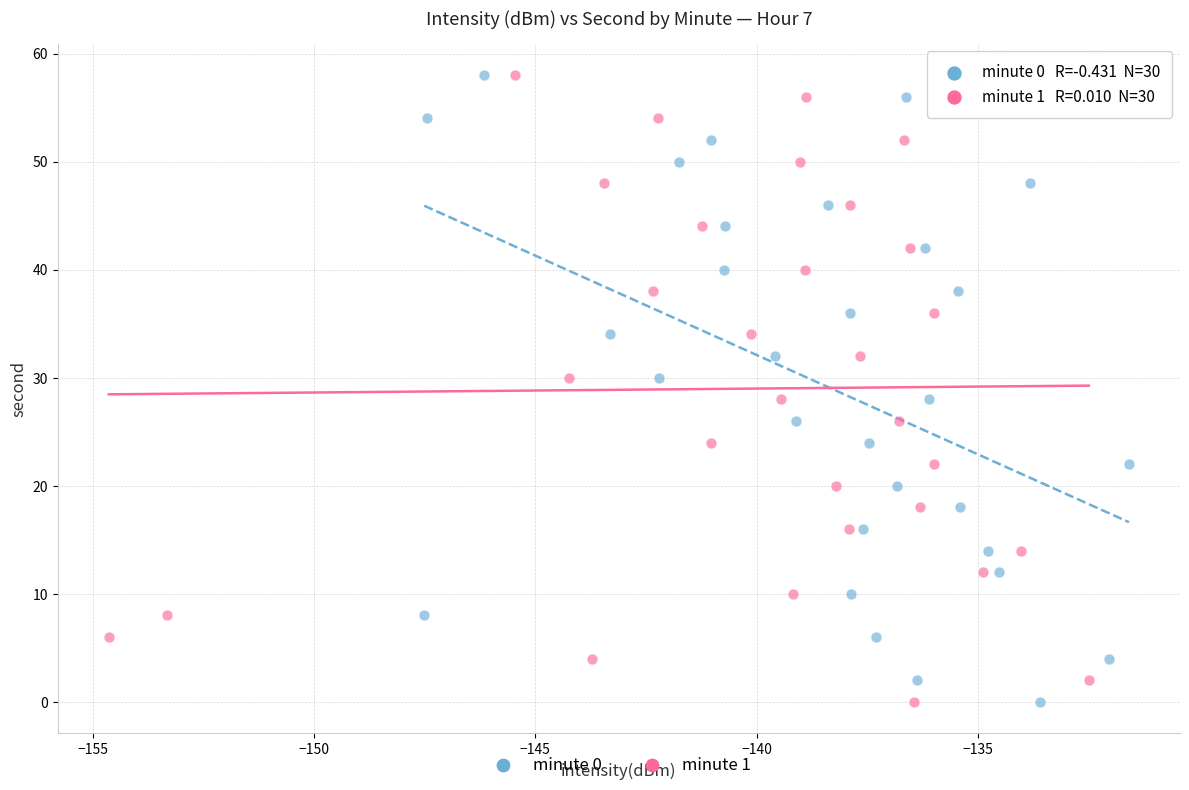

What are all the series names shown in the legend?

minute 0, minute 1